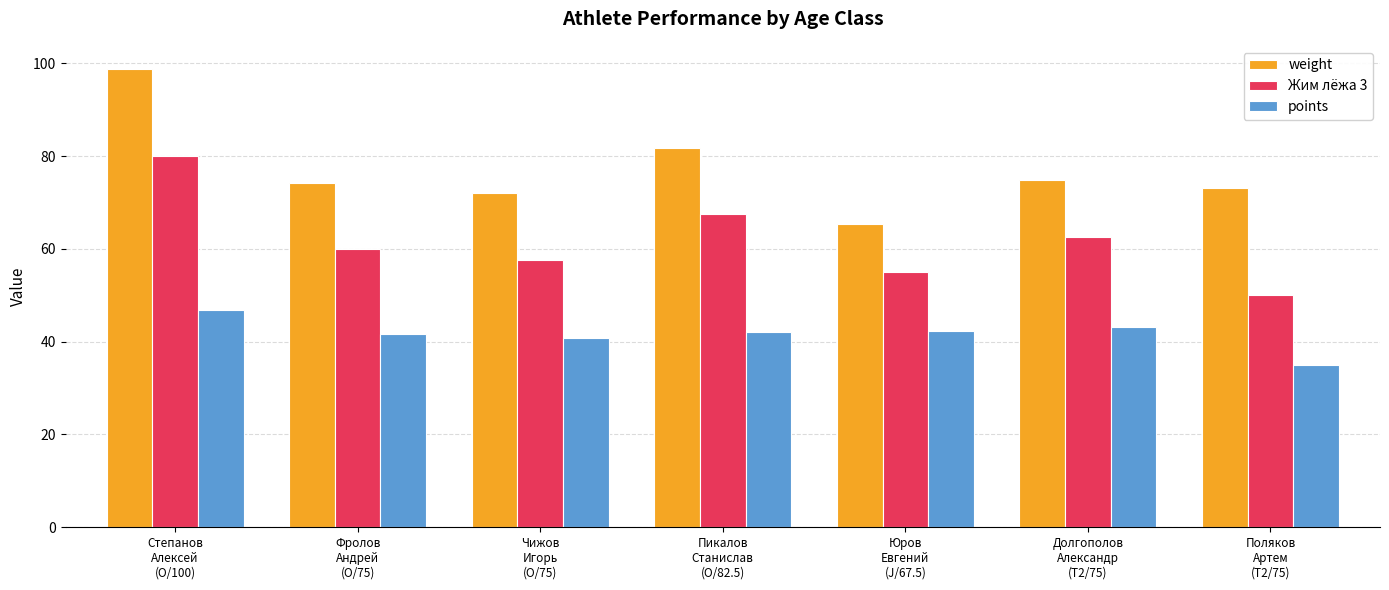

Which series has the widest spread of values?

weight